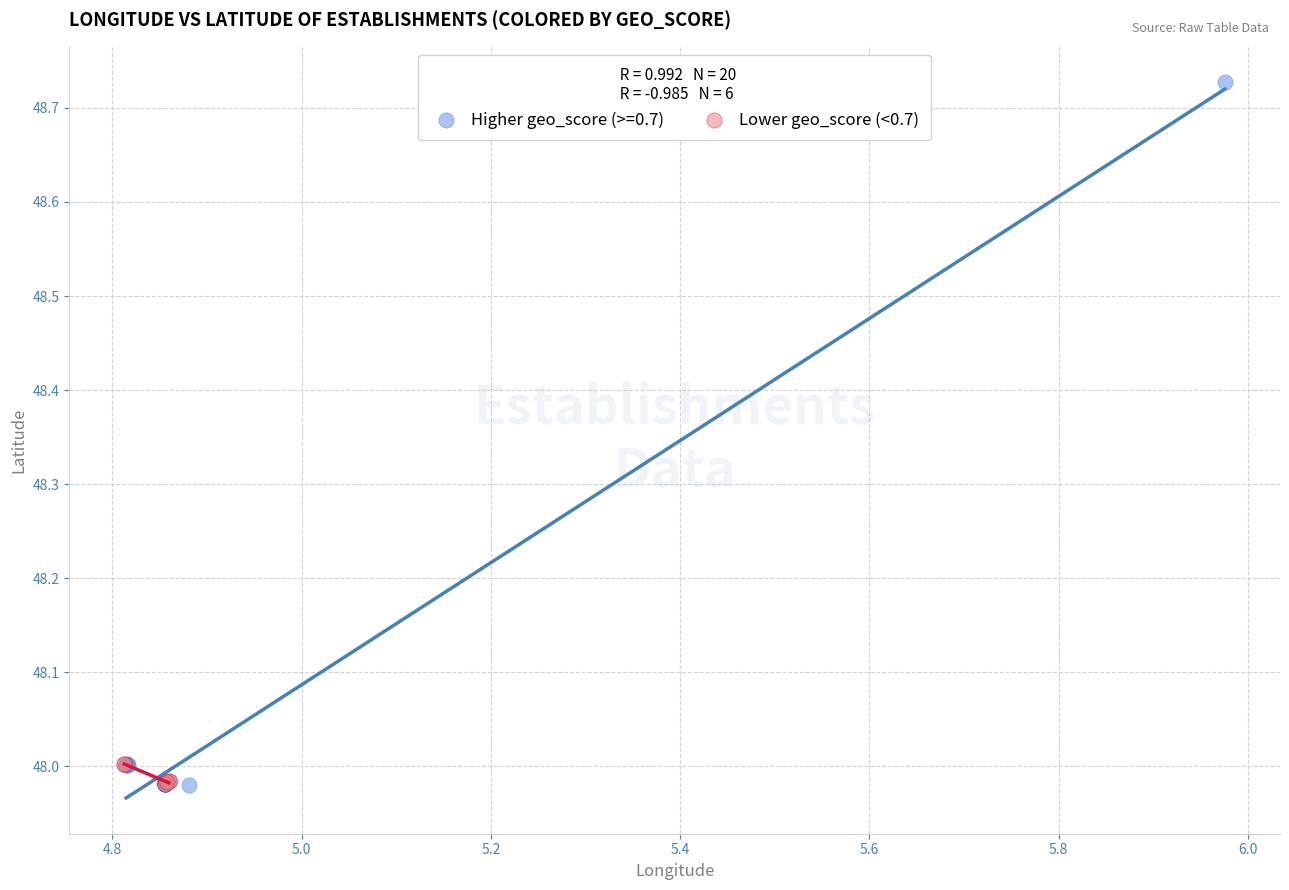

Which series contains the highest Y value?

Higher geo_score (>=0.7)